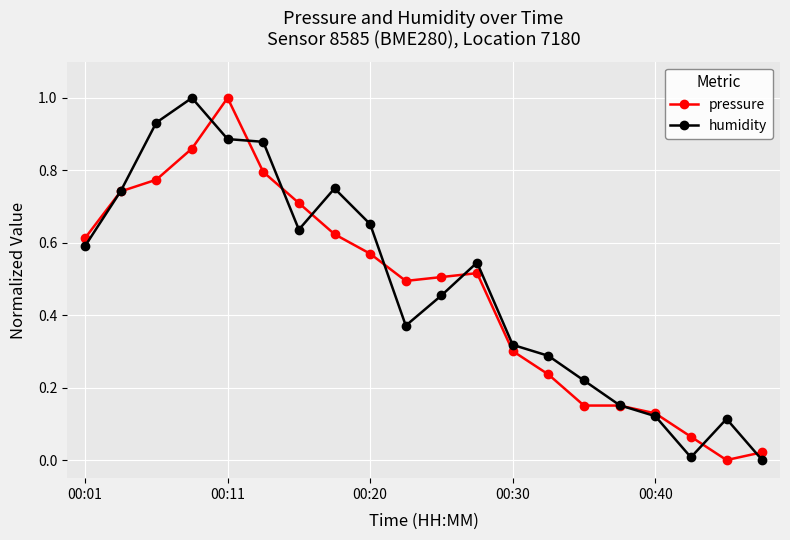

What is the maximum value shown in the chart?

1.0